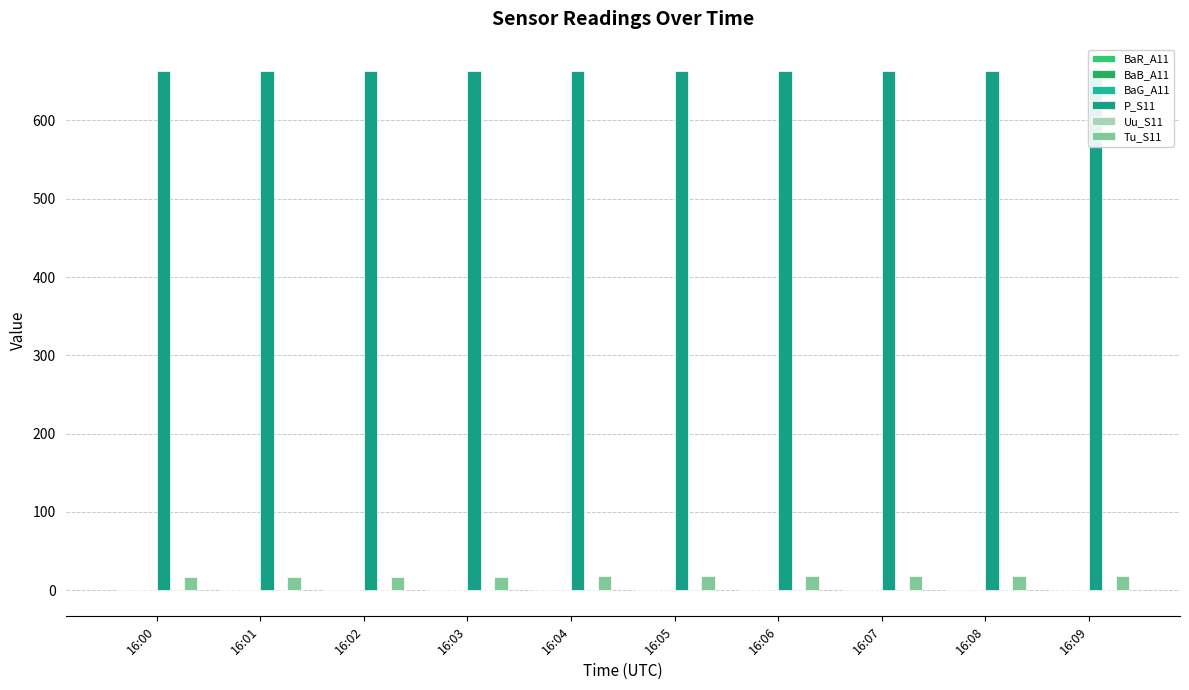

Reading right to left, list all the values displayed in this chart.

BaR_A11: 0.2	0.1	0.0	0.2	0.1	0.3	-0.1	0.2	-0.3	0.2
BaB_A11: 0.4	0.3	-0.0	0.6	0.2	-0.1	0.4	0.1	-0.2	0.2
BaG_A11: 0.3	0.5	-0.1	-0.0	0.6	-0.1	0.2	0.3	0.1	-0.3
P_S11: 663.9	663.8	663.8	663.8	663.8	663.8	662.9	662.9	662.9	663.0
Uu_S11: 0.6	0.5	0.6	0.5	0.4	0.5	0.3	0.3	0.3	0.3
Tu_S11: 17.4	17.4	17.5	17.5	17.5	17.4	17.1	17.1	17.1	17.2